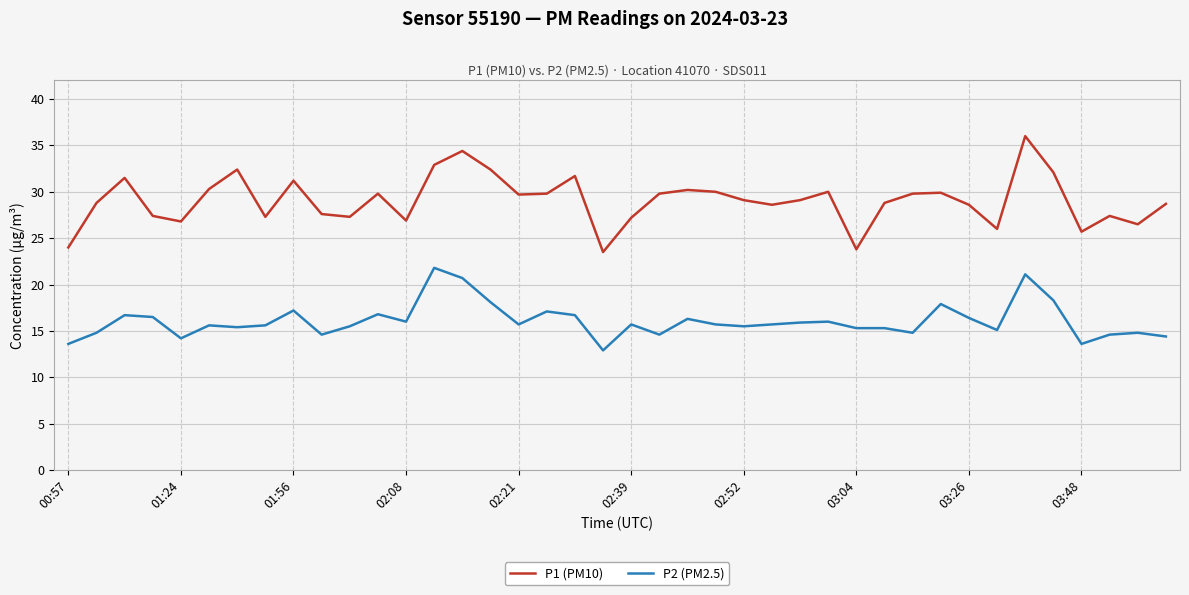

Which series has the largest range (max minus min)?

P1 (PM10)